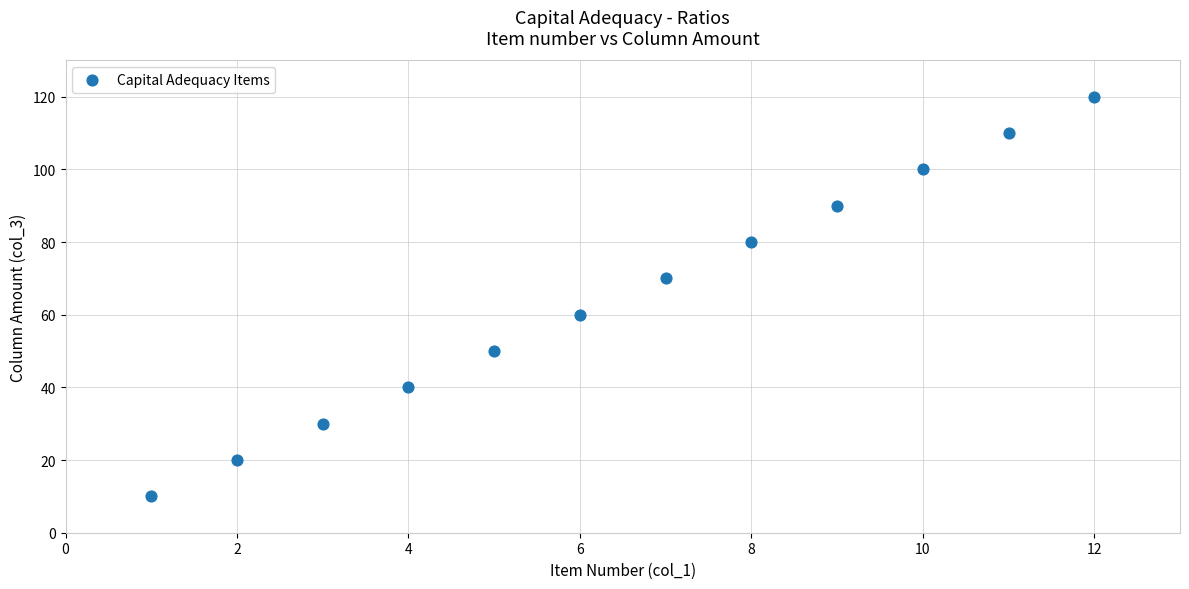

What is the average X value?

6